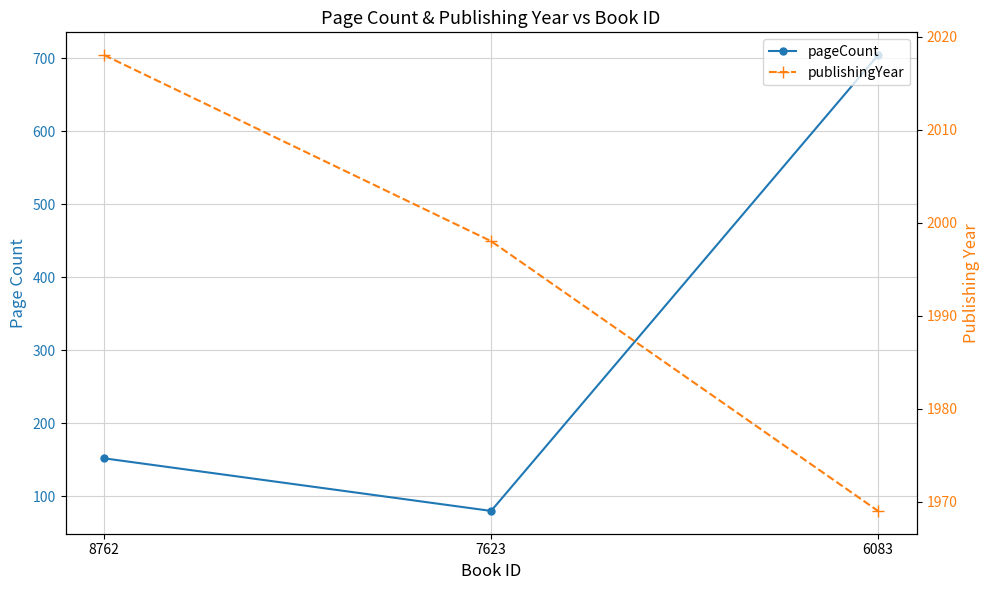

Rank the series by their average value, from highest to lowest.

publishingYear, pageCount